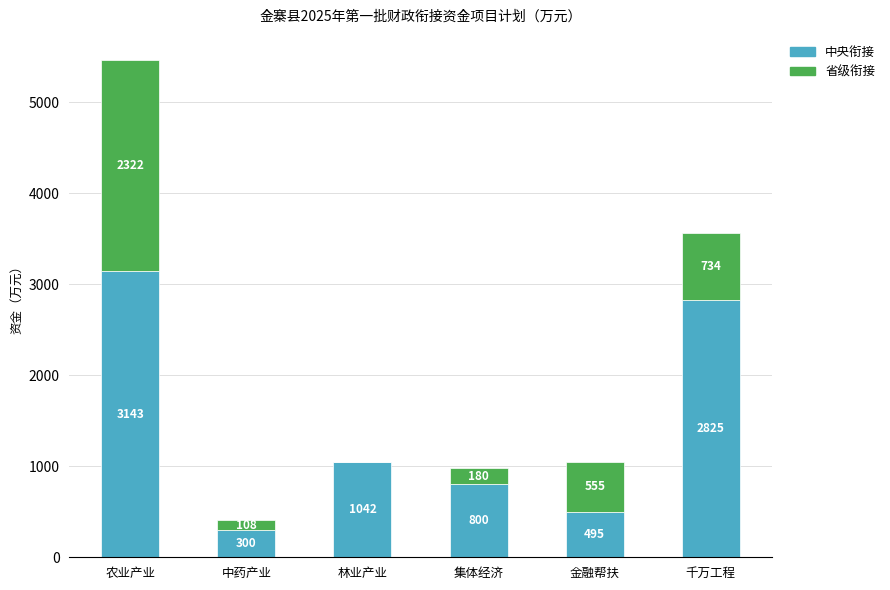

How many categories are shown in the chart?

6